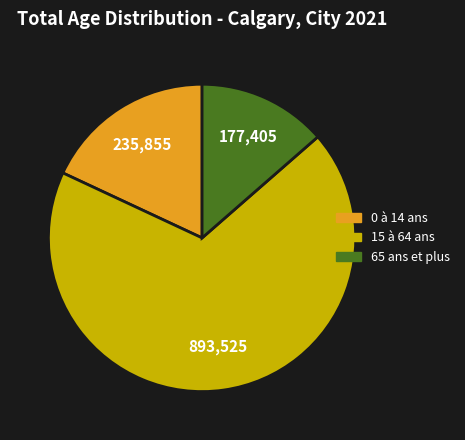

Rank the categories by value from highest to lowest.

15 à 64 ans, 0 à 14 ans, 65 ans et plus